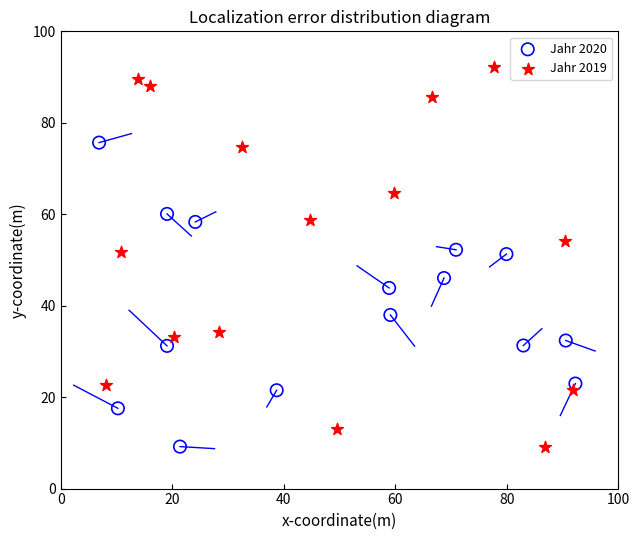

Which series contains the highest Y value?

Jahr 2019